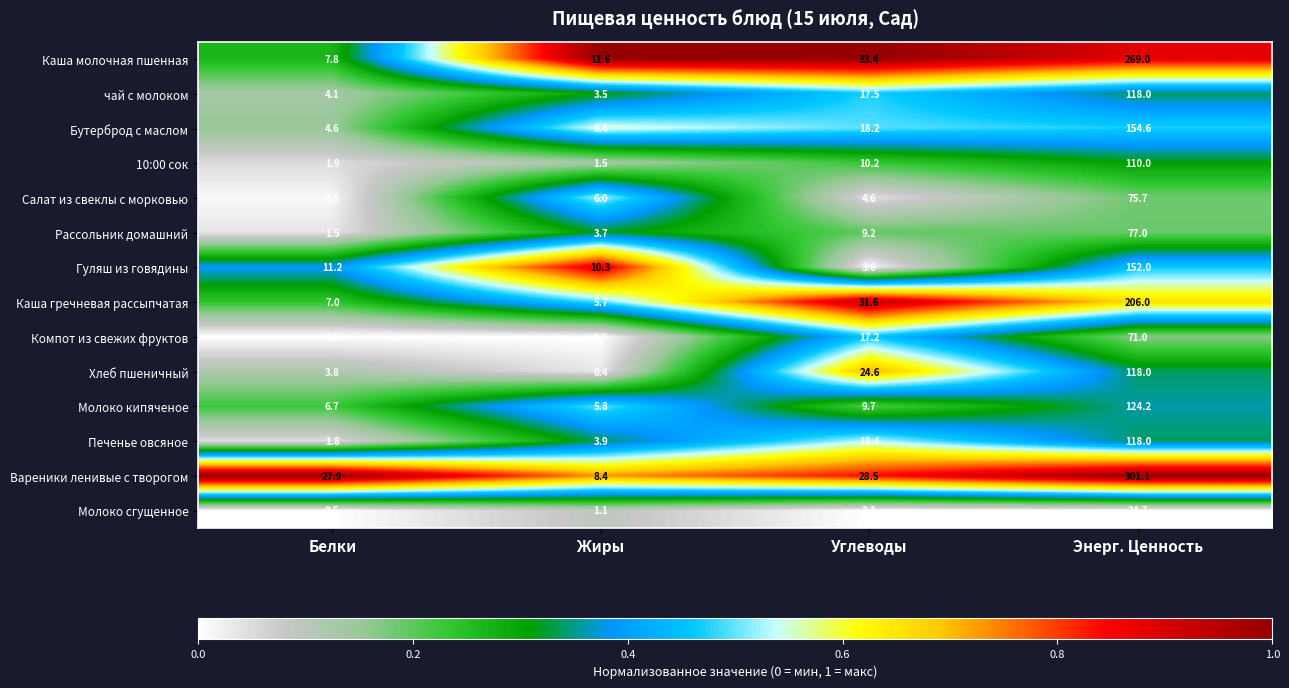

What is the difference between the maximum and minimum values in the Каша молочная пшенная series?

261.2